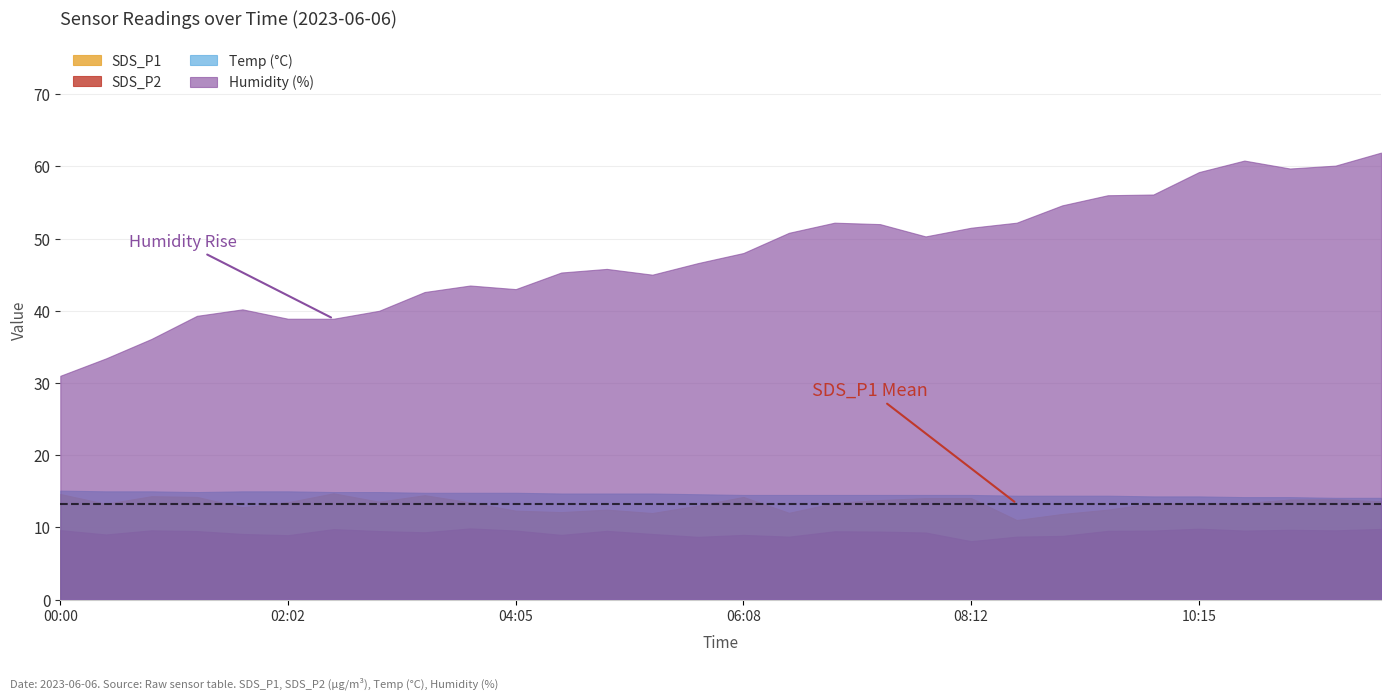

What is the average value of the SDS_P1 series?

13.3